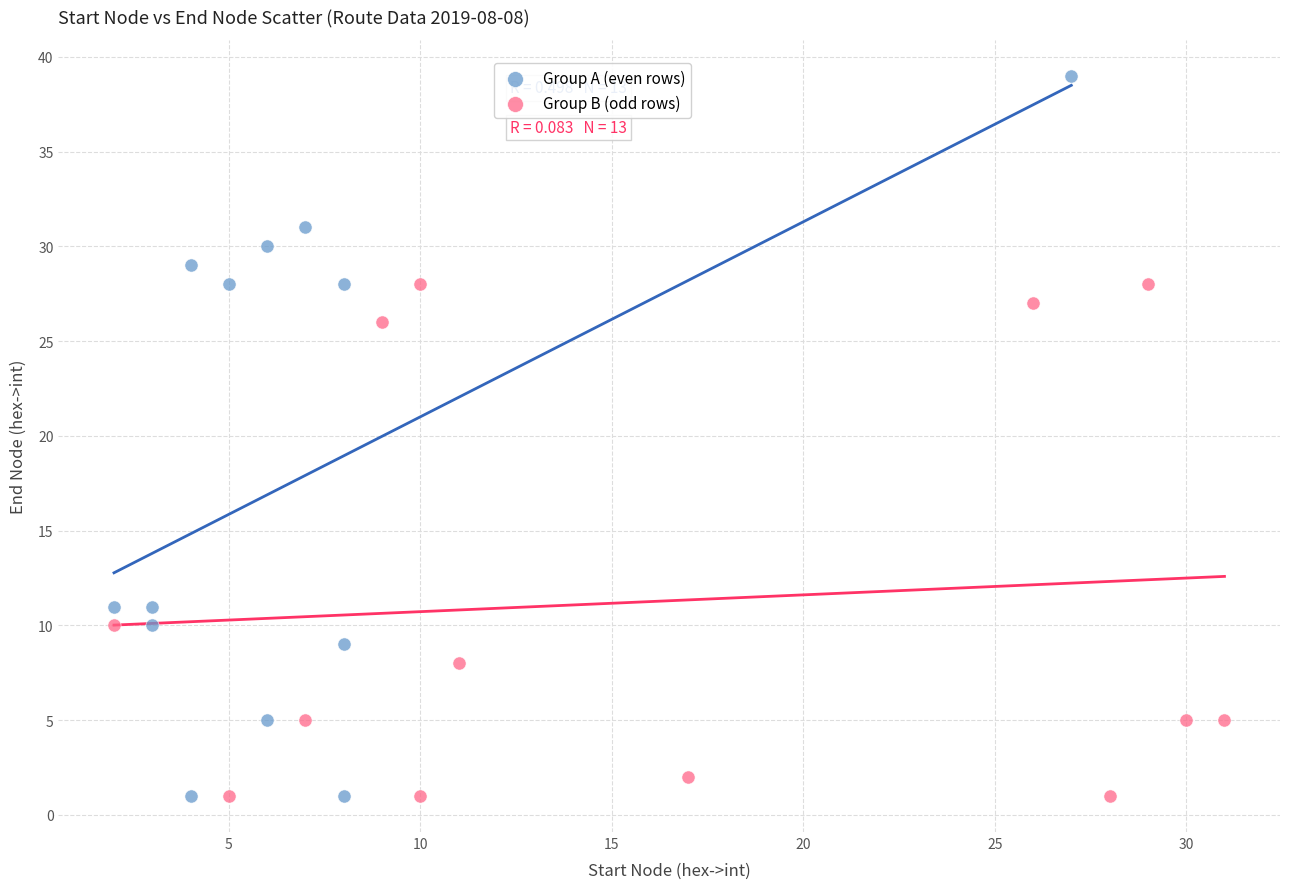

Which series contains the highest Y value?

Group A (even rows)